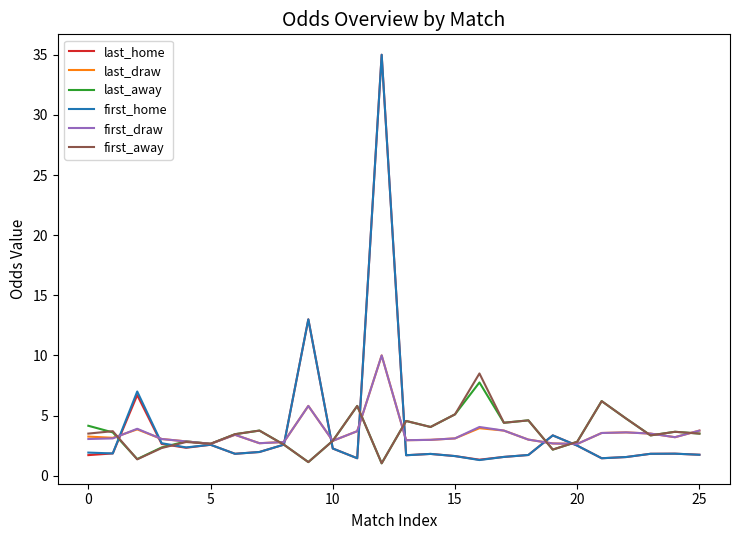

What is the minimum value for last_home?

1.3